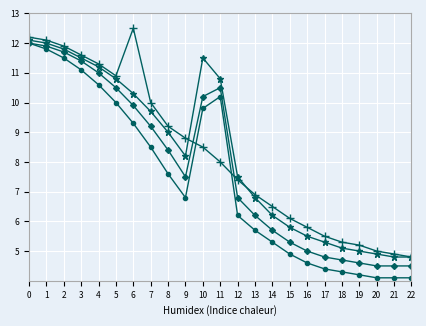

What is the difference between the highest and lowest values at 14?

1.2